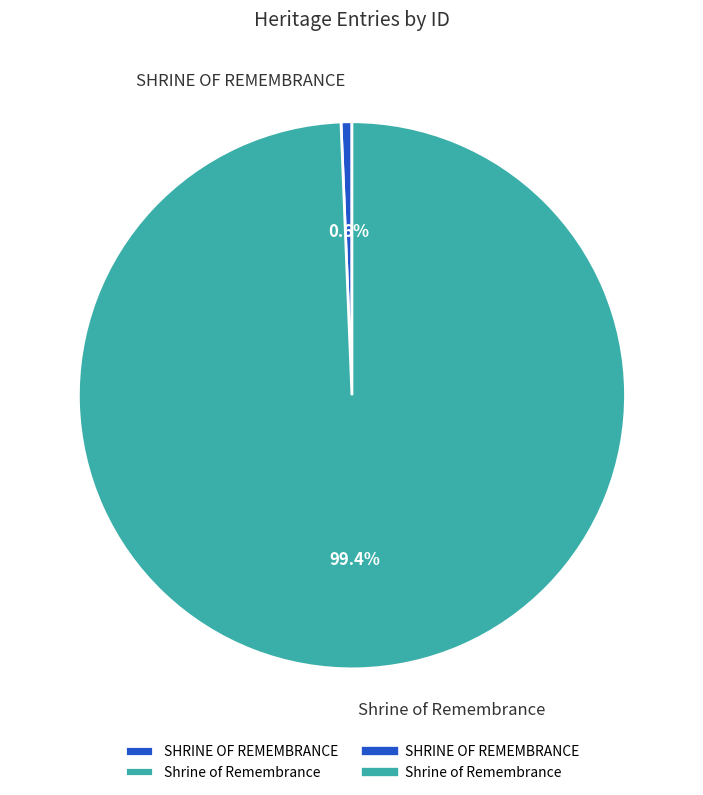

Which slice is the largest?

Shrine of Remembrance